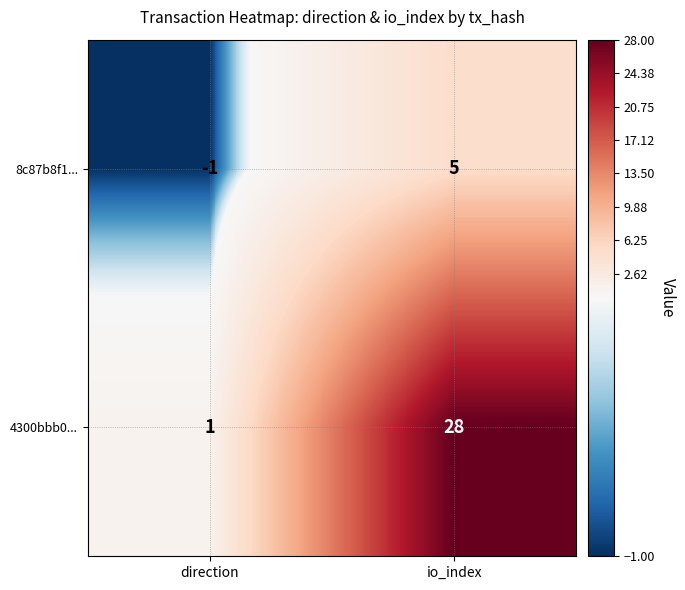

What is the sum of the 8c87b8f1... values at io_index and direction?

4